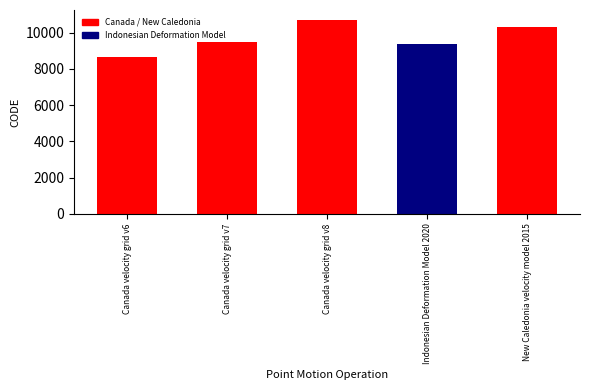

Reading right to left, what are all the values shown in this chart?

10323	9375	10707	9483	8676